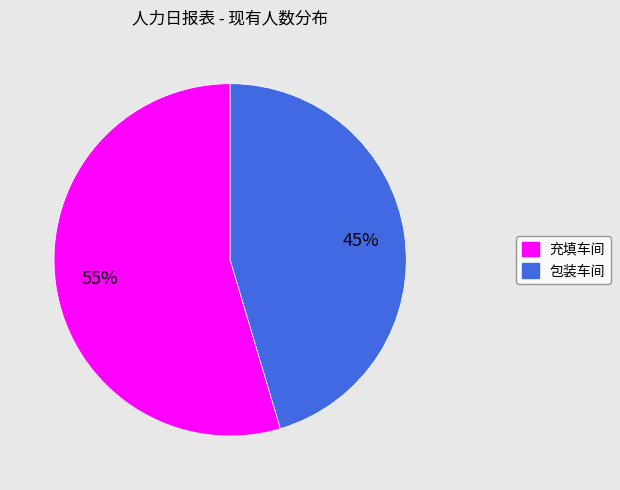

How many slices are in this pie chart?

2